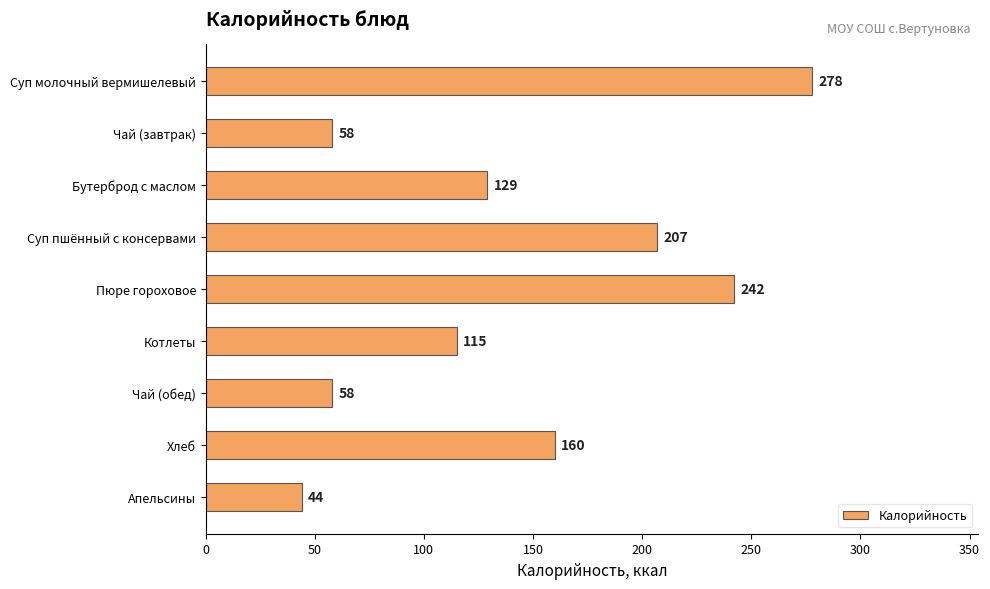

What is the minimum value shown in the chart?

44